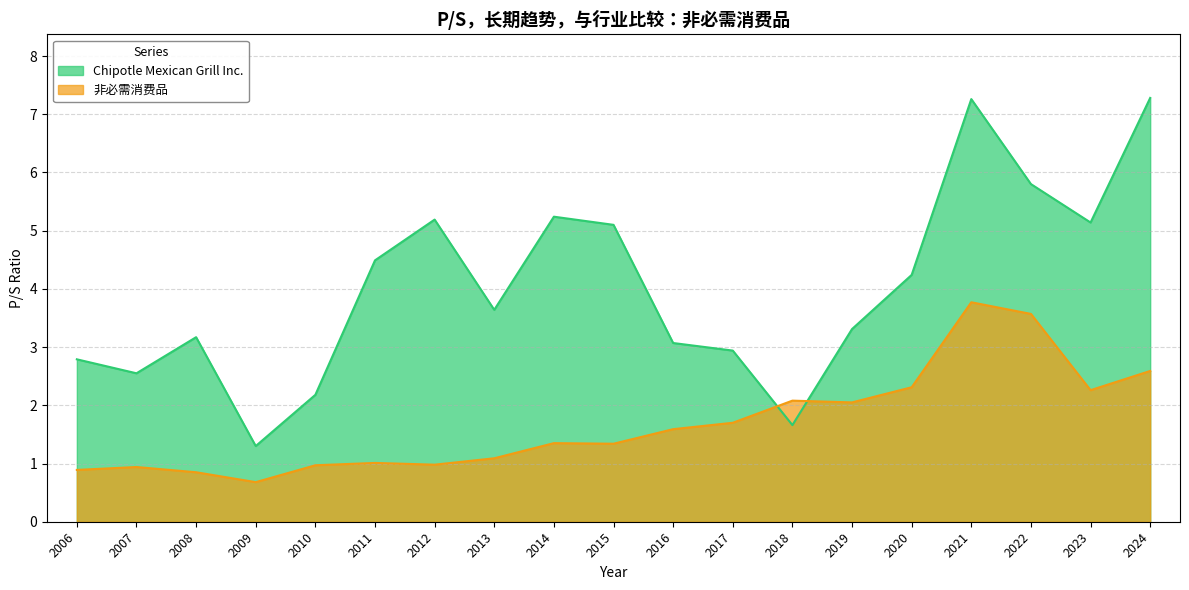

Rank the categories by Chipotle Mexican Grill Inc. value from lowest to highest.

2009, 2018, 2010, 2007, 2006, 2017, 2016, 2008, 2019, 2013, 2020, 2011, 2015, 2023, 2012, 2014, 2022, 2021, 2024